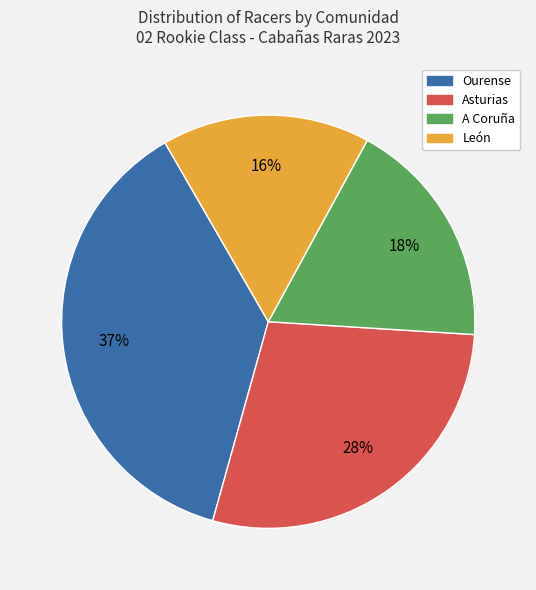

Is there a majority slice in this chart?

No